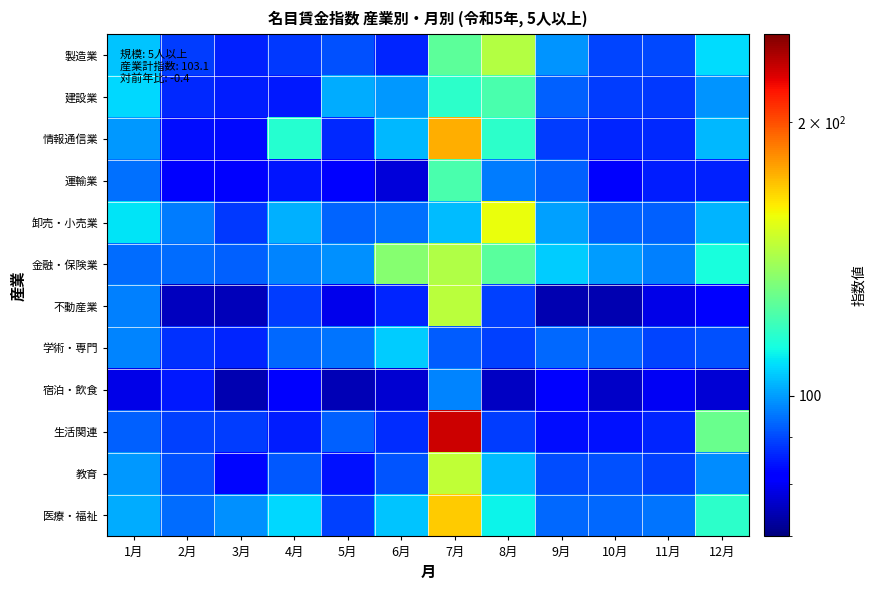

Reading left to right, list all the values displayed in this chart.

製造業: 1月=105.2	2月=88.6	3月=85.7	4月=88.2	5月=91.0	6月=86.1	7月=126.0	8月=144.5	9月=99.1	10月=89.6	11月=90.2	12月=108.3
建設業: 1月=107.7	2月=86.4	3月=85.4	4月=84.7	5月=101.9	6月=99.6	7月=117.2	8月=122.7	9月=92.9	10月=88.5	11月=88.2	12月=99.1
情報通信業: 1月=99.3	2月=83.7	3月=83.1	4月=116.0	5月=86.5	6月=103.4	7月=176.2	8月=116.9	9月=88.8	10月=86.1	11月=86.4	12月=103.2
運輸業: 1月=94.8	2月=82.4	3月=81.9	4月=84.2	5月=81.2	6月=77.7	7月=122.7	8月=96.0	9月=92.7	10月=80.7	11月=85.0	12月=85.8
卸売・小売業: 1月=109.5	2月=95.8	3月=88.4	4月=102.2	5月=93.4	6月=94.8	7月=103.8	8月=156.9	9月=100.2	10月=92.8	11月=92.9	12月=103.1
金融・保険業: 1月=94.2	2月=94.2	3月=92.5	4月=96.9	5月=98.2	6月=134.6	7月=143.4	8月=125.8	9月=105.8	10月=99.8	11月=96.6	12月=113.9
不動産業: 1月=96.4	2月=75.2	3月=75.0	4月=88.5	5月=79.1	6月=86.1	7月=145.9	8月=89.2	9月=74.2	10月=74.1	11月=78.7	12月=82.4
学術・専門: 1月=97.1	2月=87.5	3月=85.9	4月=93.8	5月=95.1	6月=105.9	7月=92.2	8月=89.0	9月=93.7	10月=93.2	11月=89.6	12月=91.1
宿泊・飲食: 1月=78.8	2月=84.6	3月=74.2	4月=81.9	5月=74.6	6月=76.6	7月=96.9	8月=75.7	9月=81.6	10月=75.8	11月=79.9	12月=77.3
生活関連: 1月=92.9	2月=89.3	3月=88.8	4月=85.3	5月=92.9	6月=86.7	7月=228.9	8月=88.5	9月=83.4	10月=83.8	11月=85.9	12月=128.9
教育: 1月=99.3	2月=90.9	3月=82.7	4月=91.6	5月=84.1	6月=91.4	7月=147.4	8月=103.8	9月=90.3	10月=90.9	11月=89.3	12月=97.7
医療・福祉: 1月=101.9	2月=94.1	3月=98.6	4月=107.4	5月=89.3	6月=104.8	7月=169.3	8月=111.2	9月=93.7	10月=93.8	11月=95.1	12月=117.0